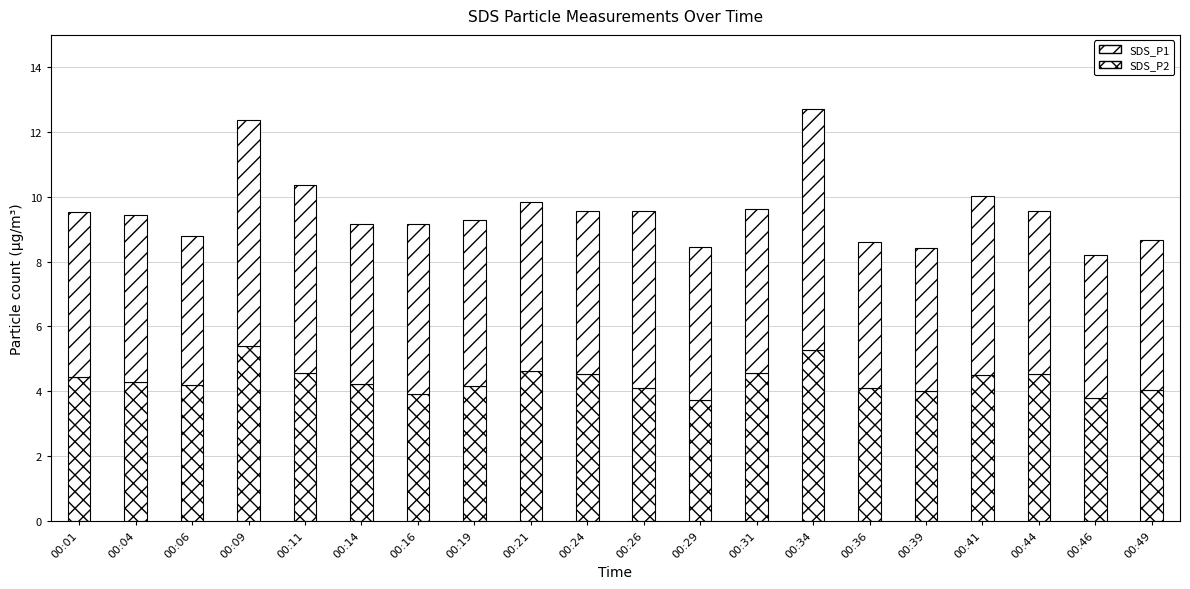

What value does the SDS_P1 series have at 00:06?

4.6